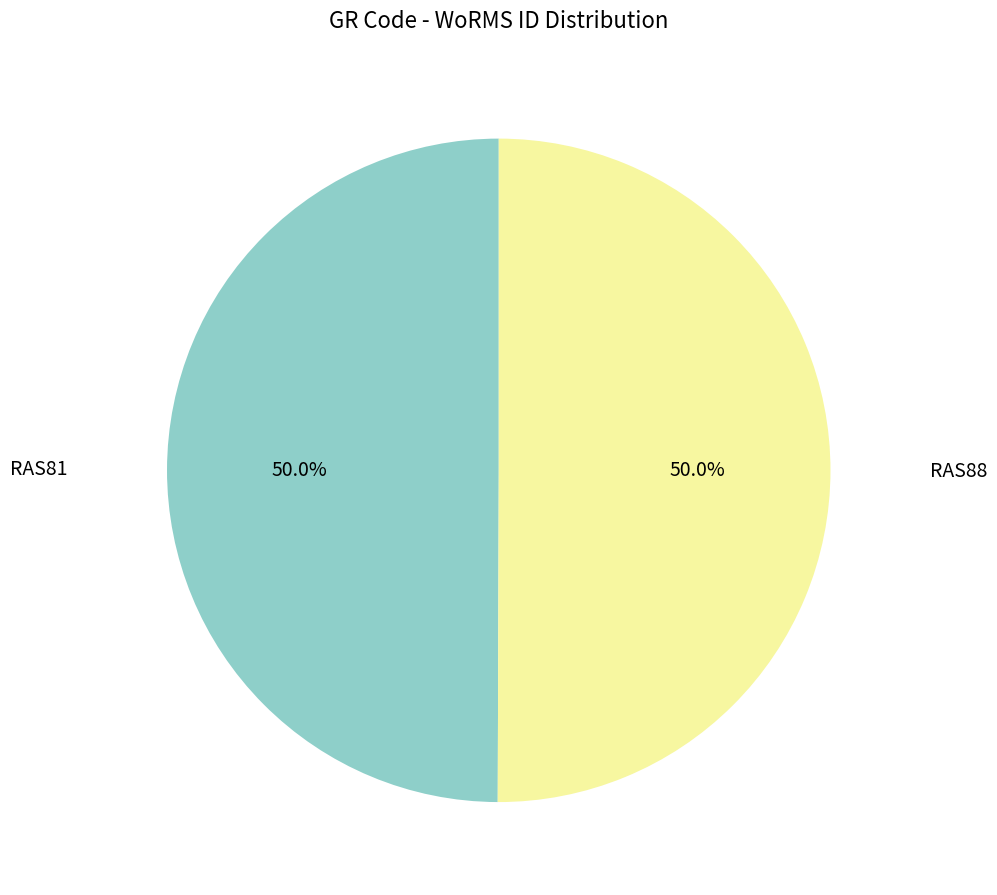

Which category has the biggest portion of the pie?

RAS88